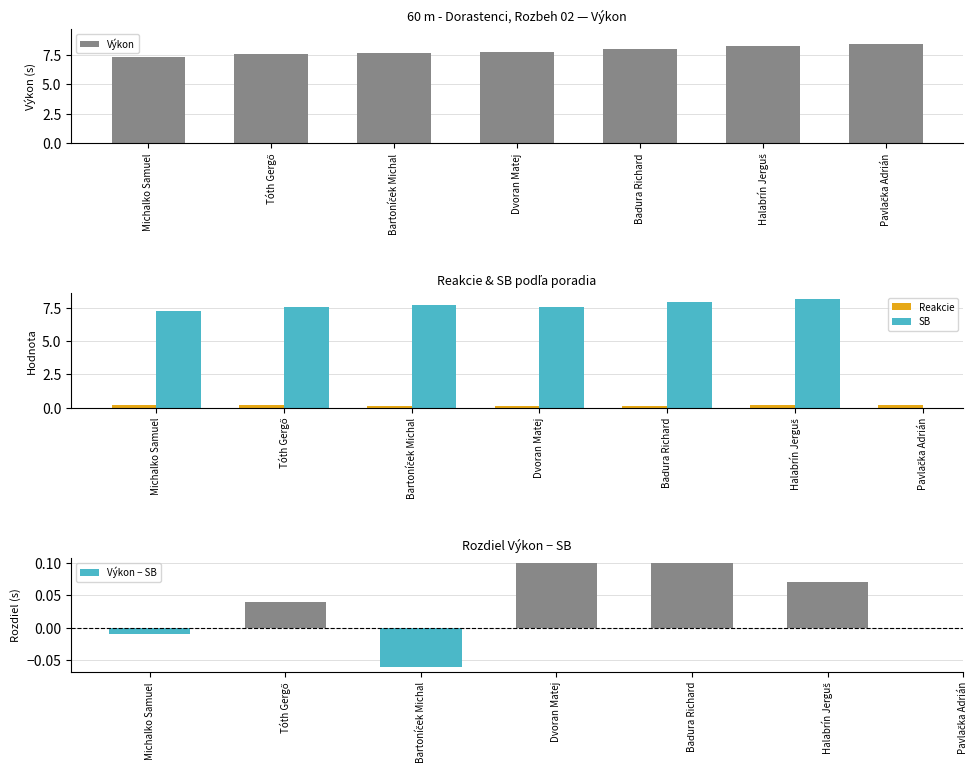

What is the label of the 6th bar from the right?

Tóth Gergő